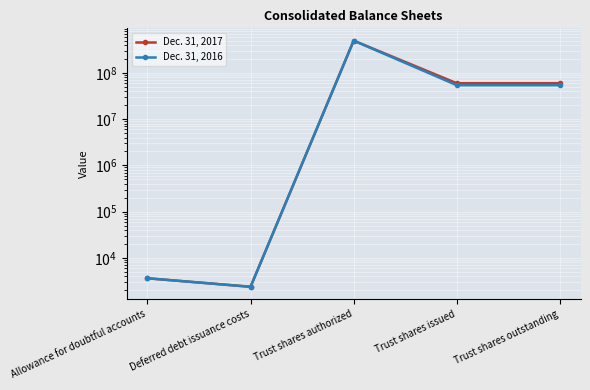

True or false: Dec. 31, 2017 and Dec. 31, 2016 intersect in this chart.

False